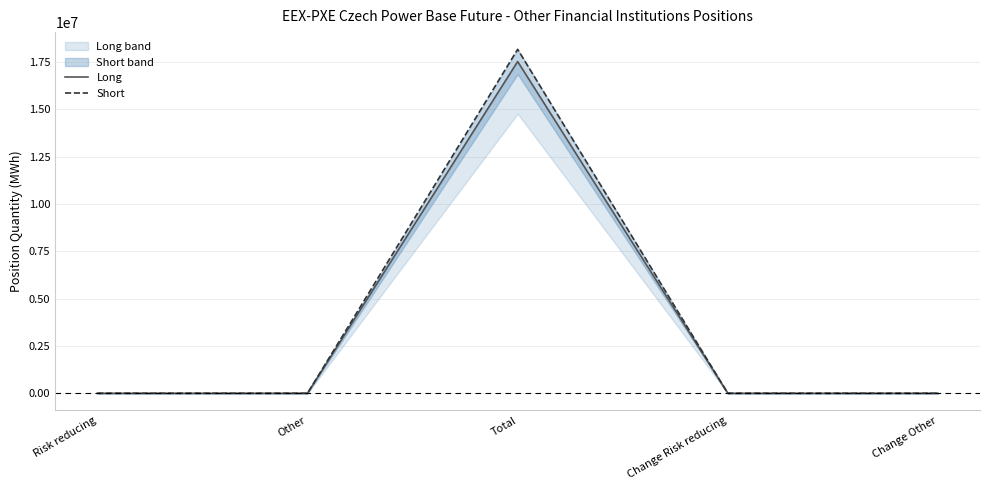

How many lines are shown in the chart?

2